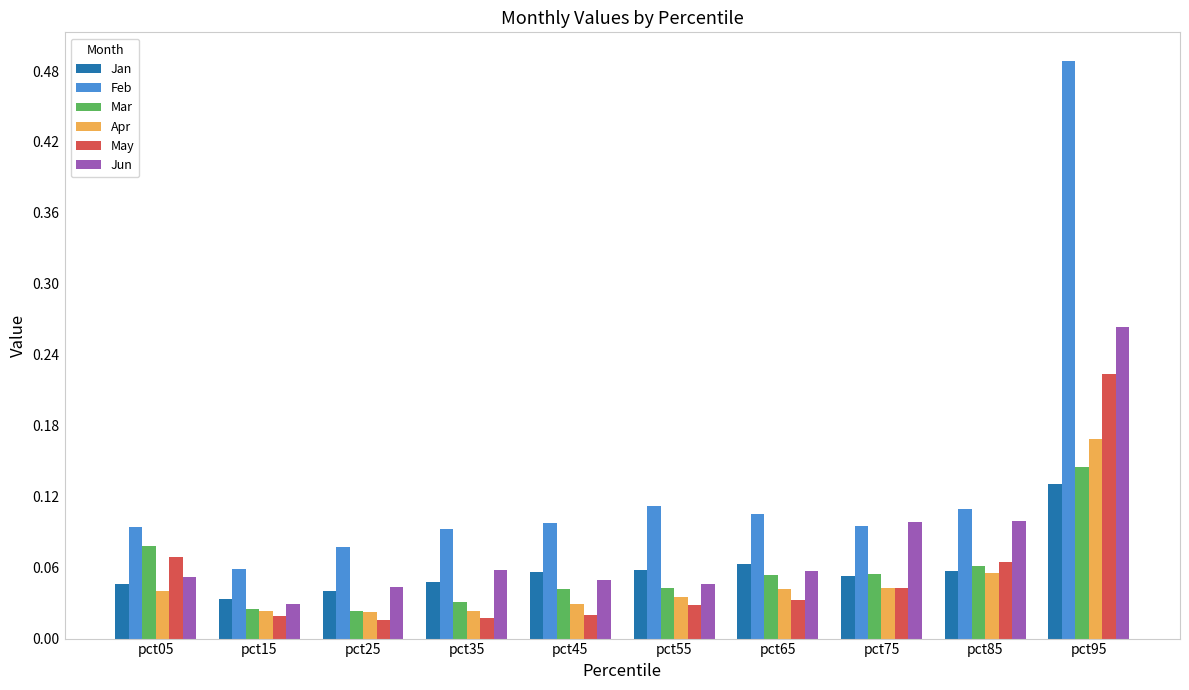

At which category is the sum across all series the highest?

pct95